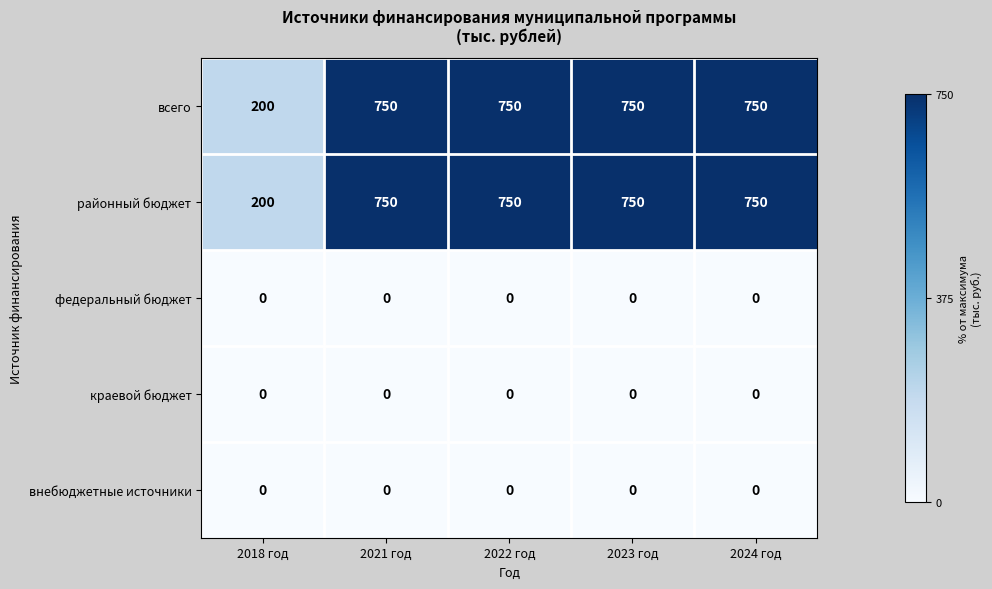

What is the difference between the highest and lowest values at 2022 год?

750